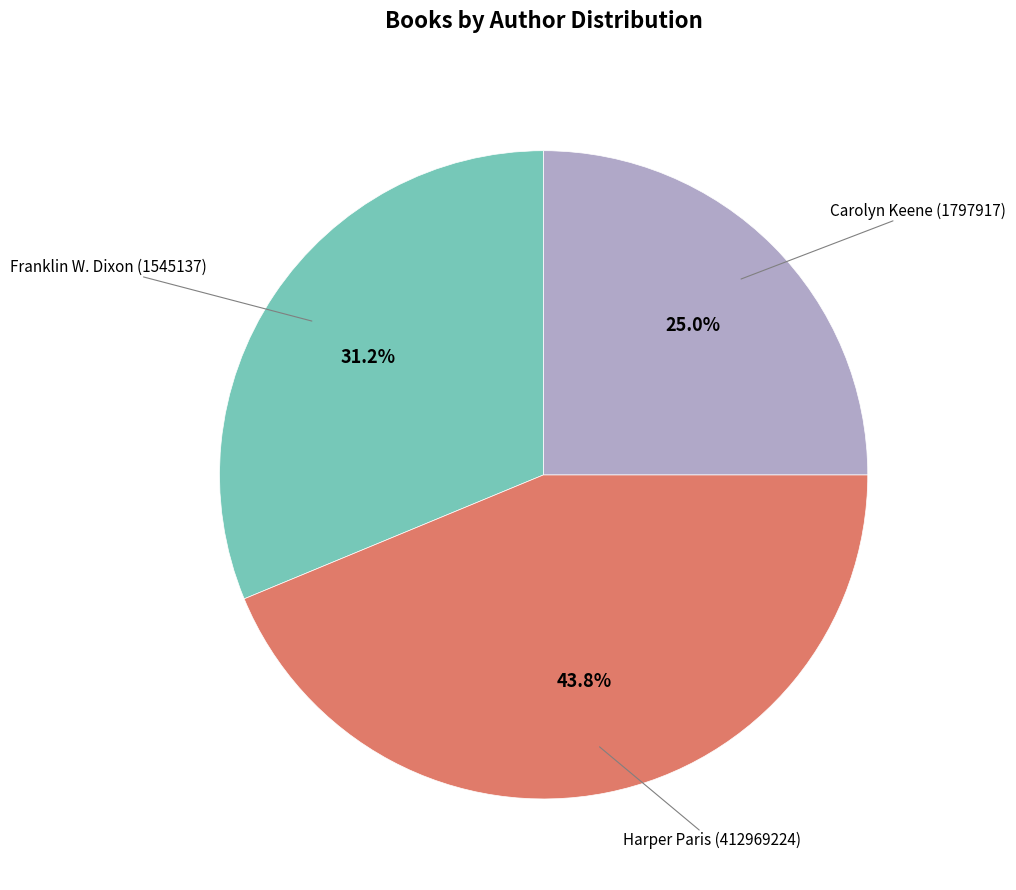

Do Franklin W. Dixon (1545137) and Harper Paris (412969224) together represent more than half of the pie?

Yes